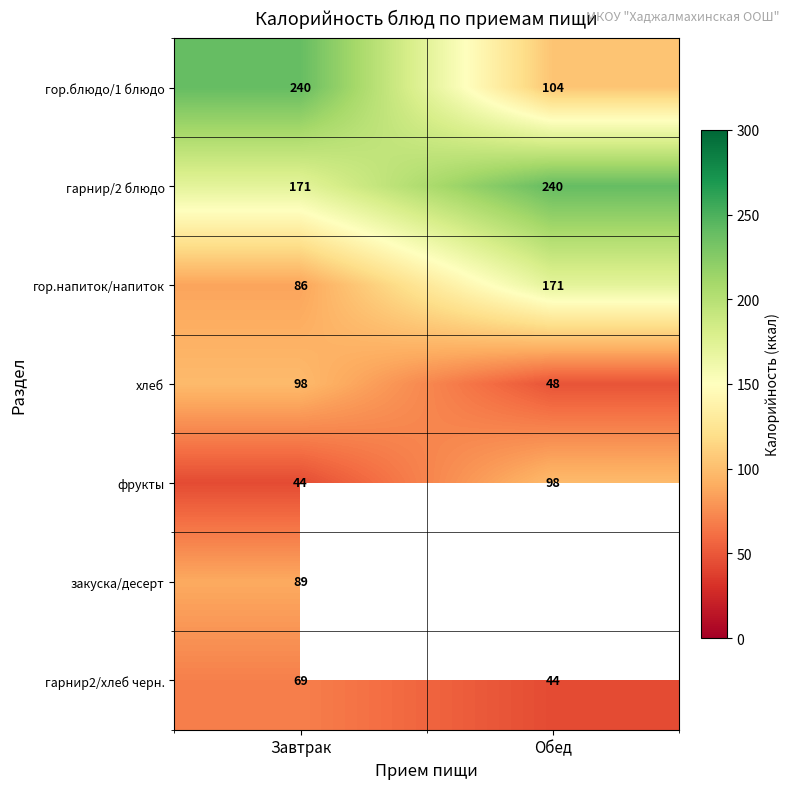

At how many categories does at least one series exceed 122?

2